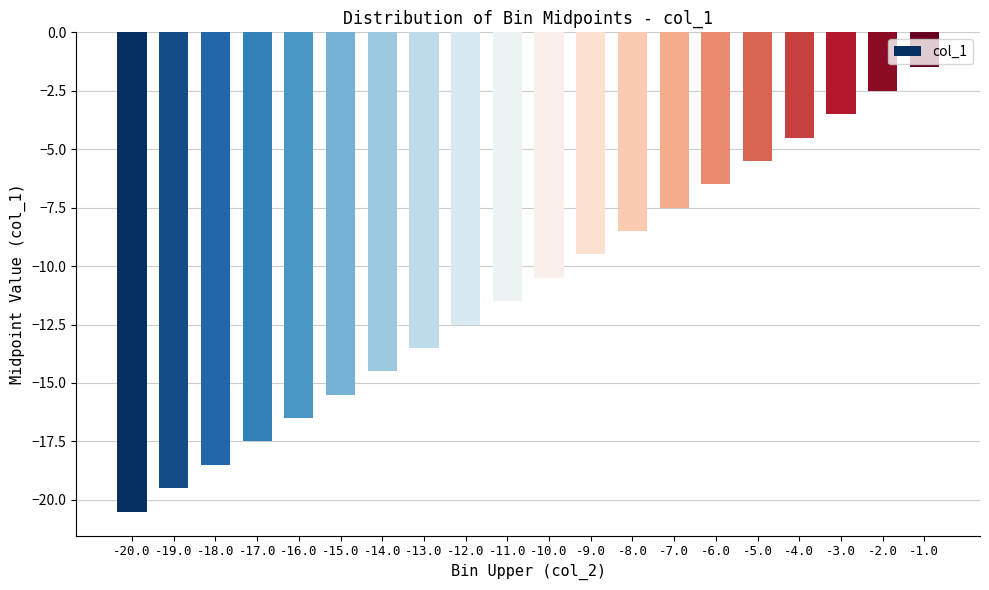

Which has a higher value, -13.0 or -6.0?

-6.0